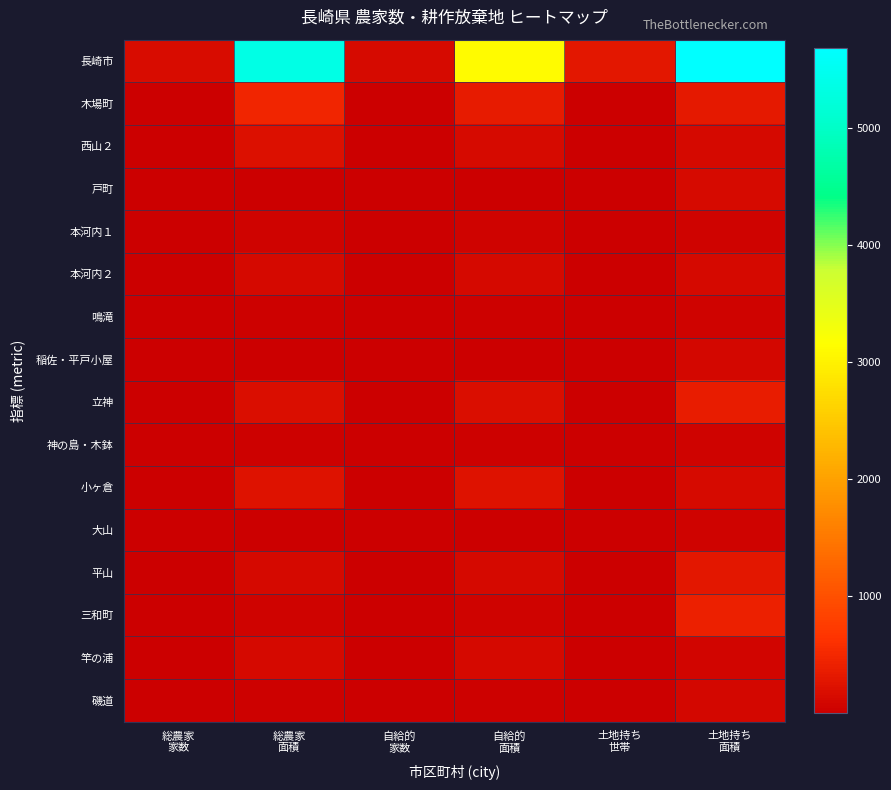

Reading left to right, transcribe all the data shown in this chart.

長崎市: 総農家
家数=173	総農家
面積=5366	自給的
家数=143	自給的
面積=3115	土地持ち
世帯=306	土地持ち
面積=5682
木場町: 総農家
家数=21	総農家
面積=484	自給的
家数=14	自給的
面積=339	土地持ち
世帯=17	土地持ち
面積=323
西山２: 総農家
家数=11	総農家
面積=201	自給的
家数=8	自給的
面積=142	土地持ち
世帯=11	土地持ち
面積=124
戸町: 総農家
家数=1	総農家
面積=19	自給的
家数=1	自給的
面積=19	土地持ち
世帯=9	土地持ち
面積=141
本河内１: 総農家
家数=5	総農家
面積=58	自給的
家数=5	自給的
面積=58	土地持ち
世帯=4	土地持ち
面積=64
本河内２: 総農家
家数=8	総農家
面積=118	自給的
家数=8	自給的
面積=118	土地持ち
世帯=9	土地持ち
面積=131
鳴滝: 総農家
家数=1	総農家
面積=40	自給的
家数=1	自給的
面積=40	土地持ち
世帯=8	土地持ち
面積=61
稲佐・平戸小屋: 総農家
家数=3	総農家
面積=17	自給的
家数=3	自給的
面積=17	土地持ち
世帯=2	土地持ち
面積=98
立神: 総農家
家数=5	総農家
面積=182	自給的
家数=5	自給的
面積=182	土地持ち
世帯=18	土地持ち
面積=377
神の島・木鉢: 総農家
家数=3	総農家
面積=45	自給的
家数=3	自給的
面積=45	土地持ち
世帯=6	土地持ち
面積=48
小ヶ倉: 総農家
家数=7	総農家
面積=244	自給的
家数=7	自給的
面積=244	土地持ち
世帯=11	土地持ち
面積=145
大山: 総農家
家数=1	総農家
面積=10	自給的
家数=1	自給的
面積=10	土地持ち
世帯=6	土地持ち
面積=54
平山: 総農家
家数=11	総農家
面積=128	自給的
家数=11	自給的
面積=128	土地持ち
世帯=23	土地持ち
面積=295
三和町: 総農家
家数=4	総農家
面積=56	自給的
家数=4	自給的
面積=56	土地持ち
世帯=19	土地持ち
面積=415
竿の浦: 総農家
家数=2	総農家
面積=117	自給的
家数=2	自給的
面積=117	土地持ち
世帯=9	土地持ち
面積=88
磯道: 総農家
家数=1	総農家
面積=30	自給的
家数=1	自給的
面積=30	土地持ち
世帯=6	土地持ち
面積=106